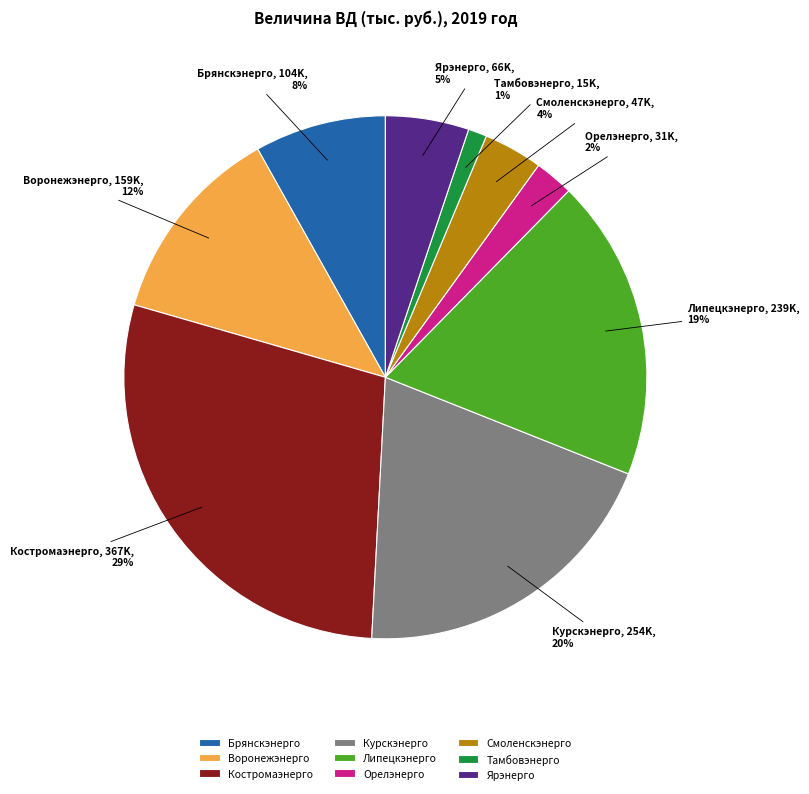

What percentage is the Орелэнерго slice, to the nearest percent?

2%